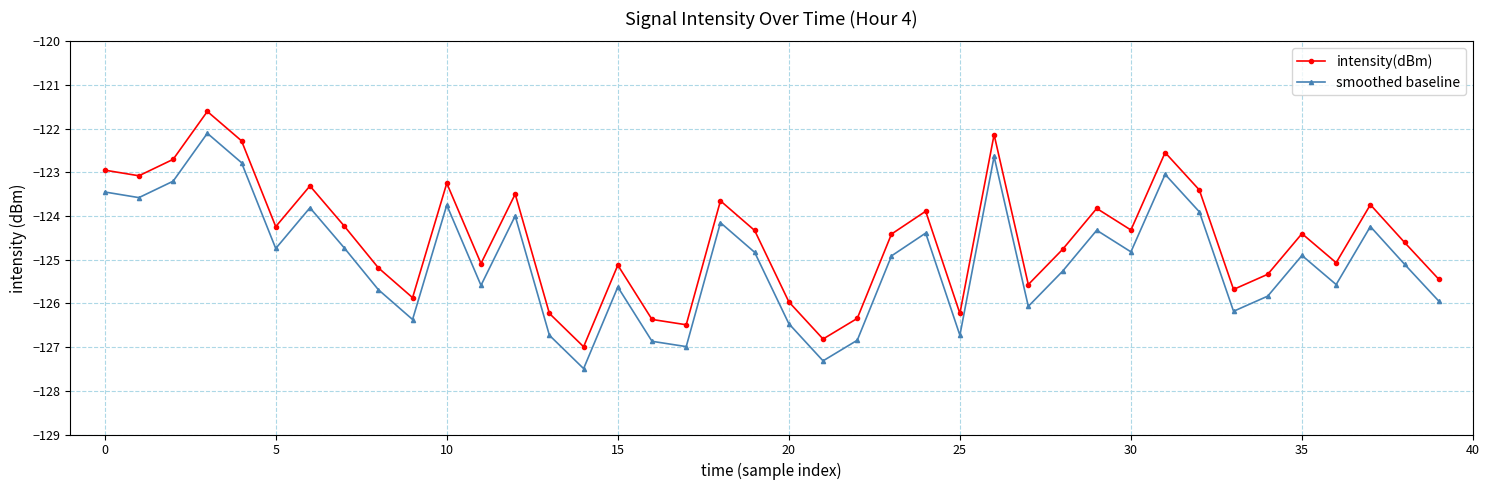

What is the difference between the second highest and second lowest values in the intensity(dBm) series?

4.7